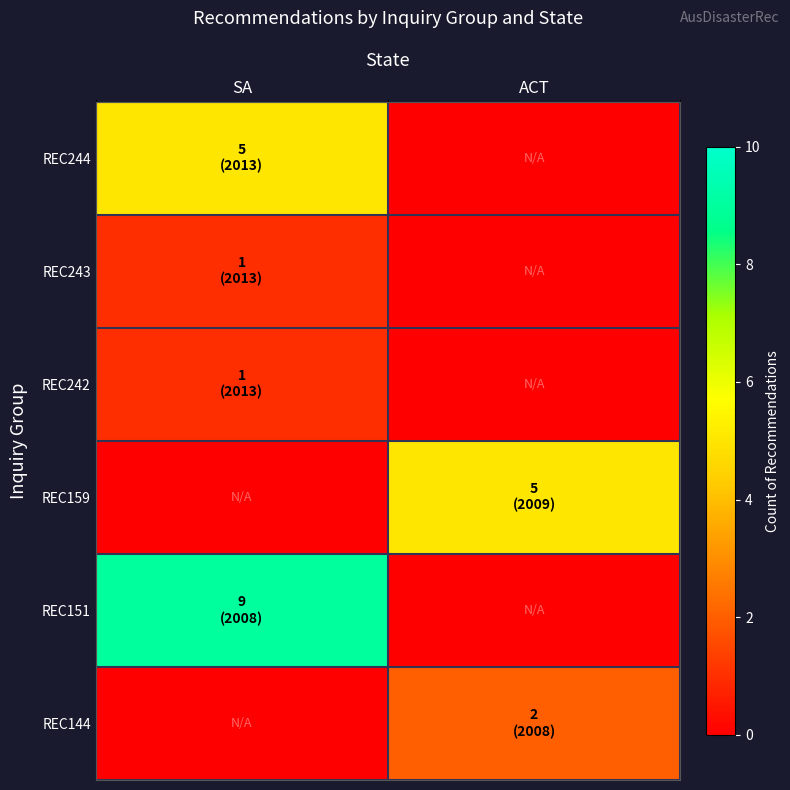

Which has a higher value, SA or ACT?

SA